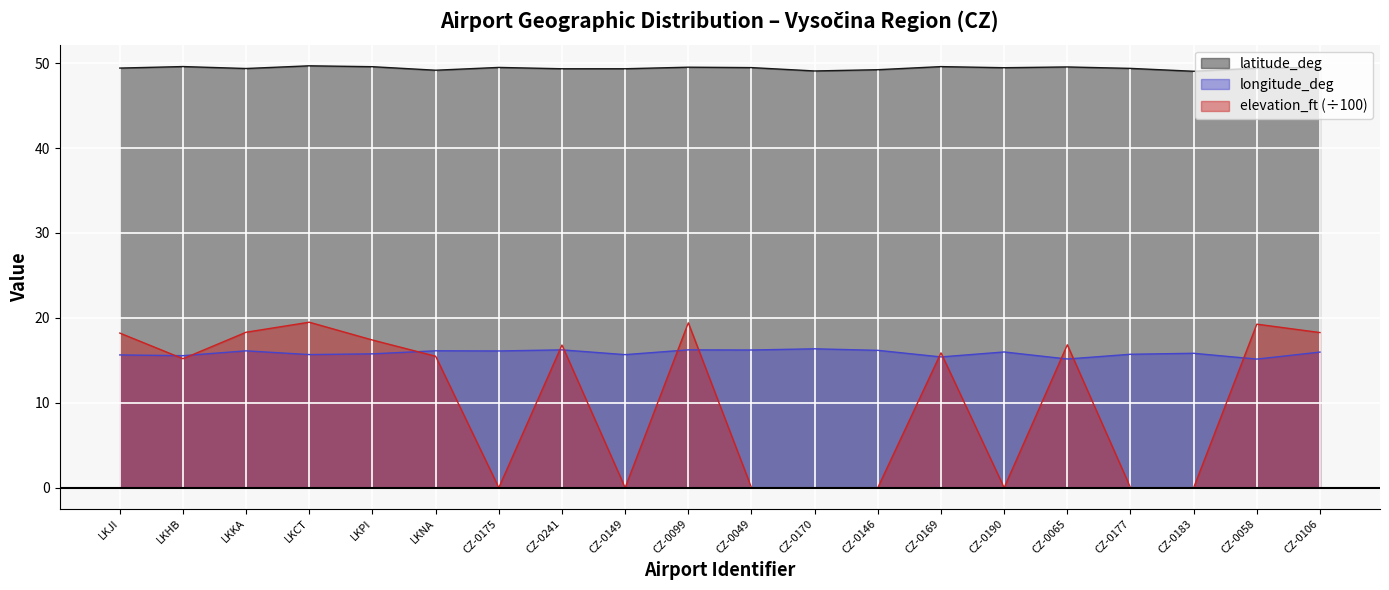

What is the label of the 12th point from the left?

CZ-0170